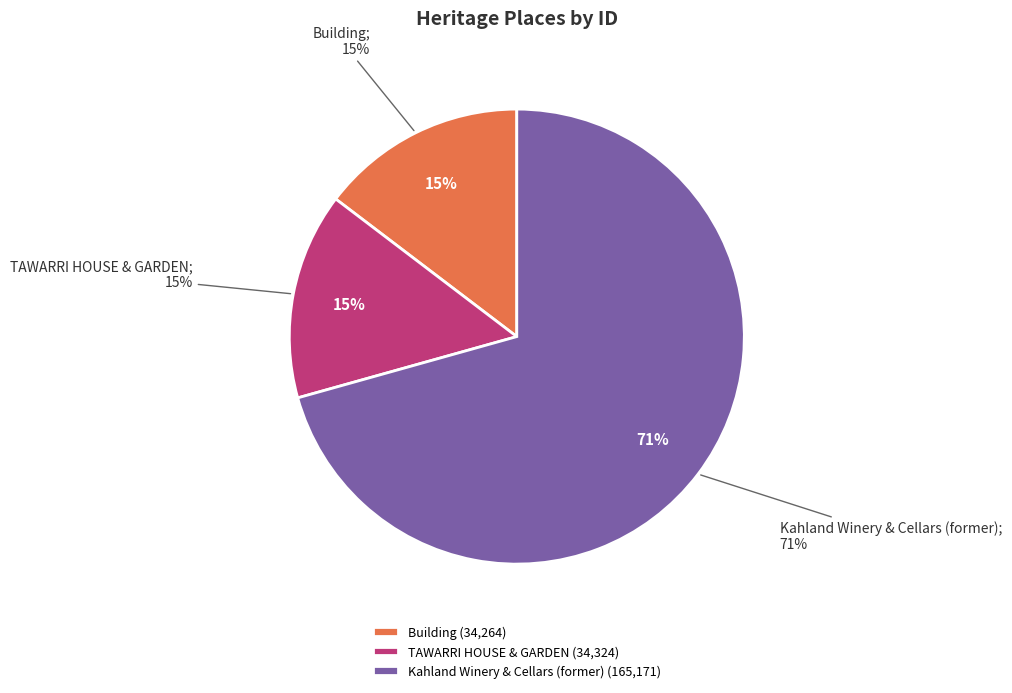

What percentage is the Kahland Winery & Cellars (former) slice, to the nearest percent?

71%